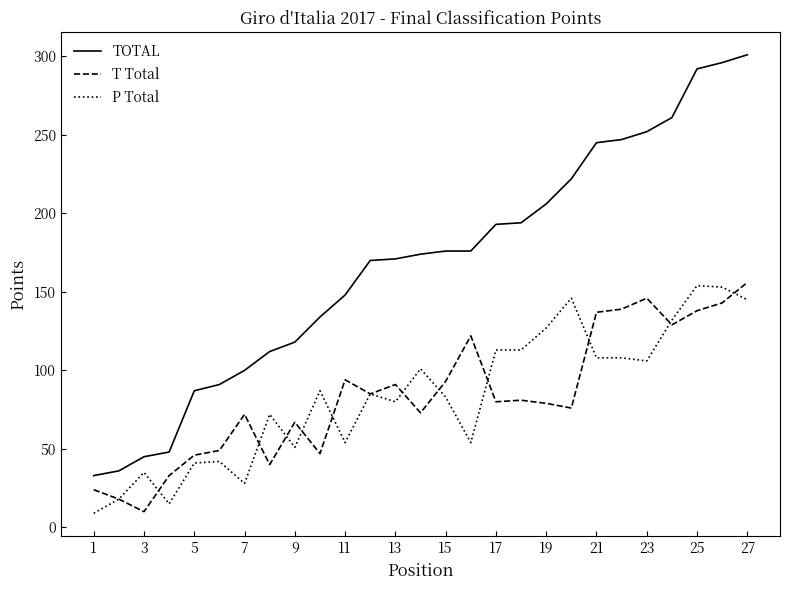

Which series has the largest total across all categories?

TOTAL